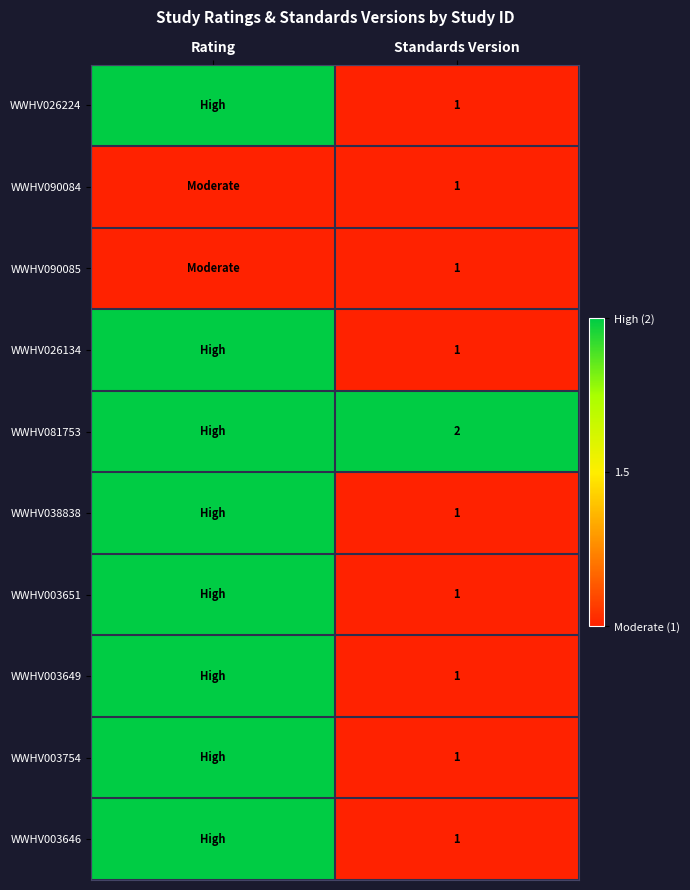

The WWHV003649 series shows 0 at Standards Version. True or false?

False